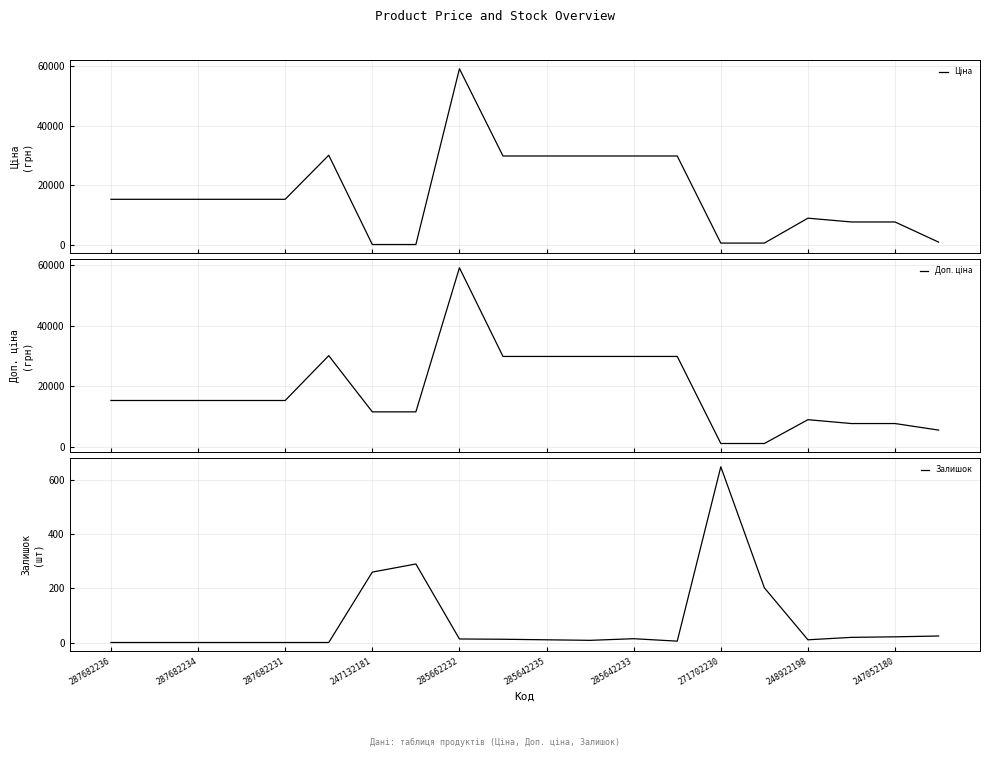

What is the average value of the Залишок series?

77